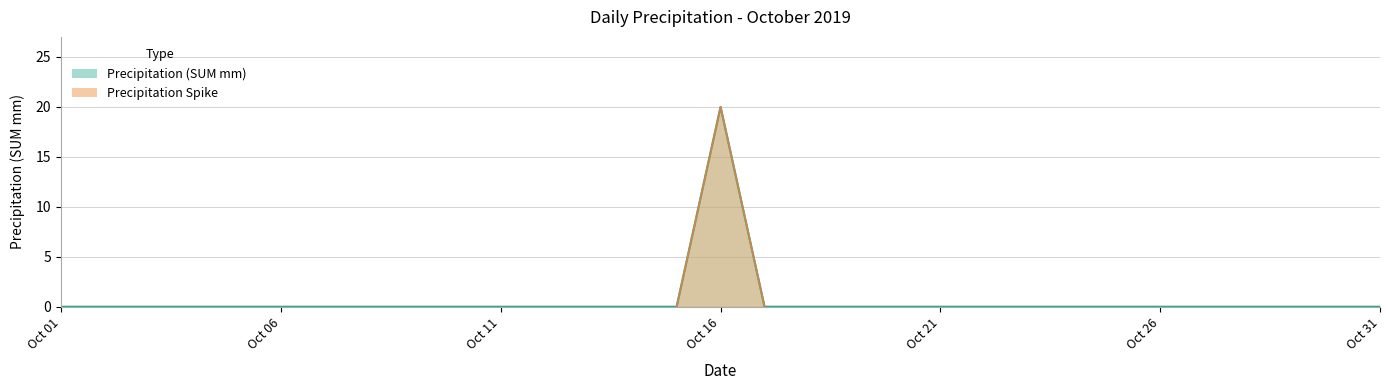

The value of Precipitation (SUM mm) at Oct 16 is 20. True or false?

True